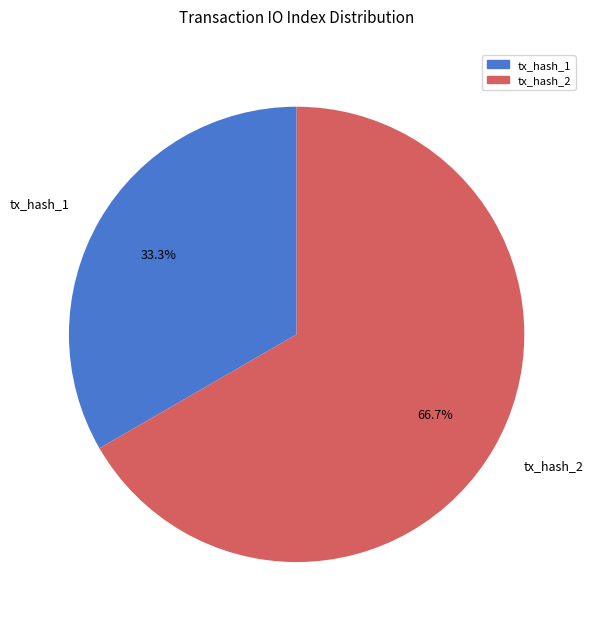

To the nearest percent, what is the difference between the largest and smallest slice percentages?

33%